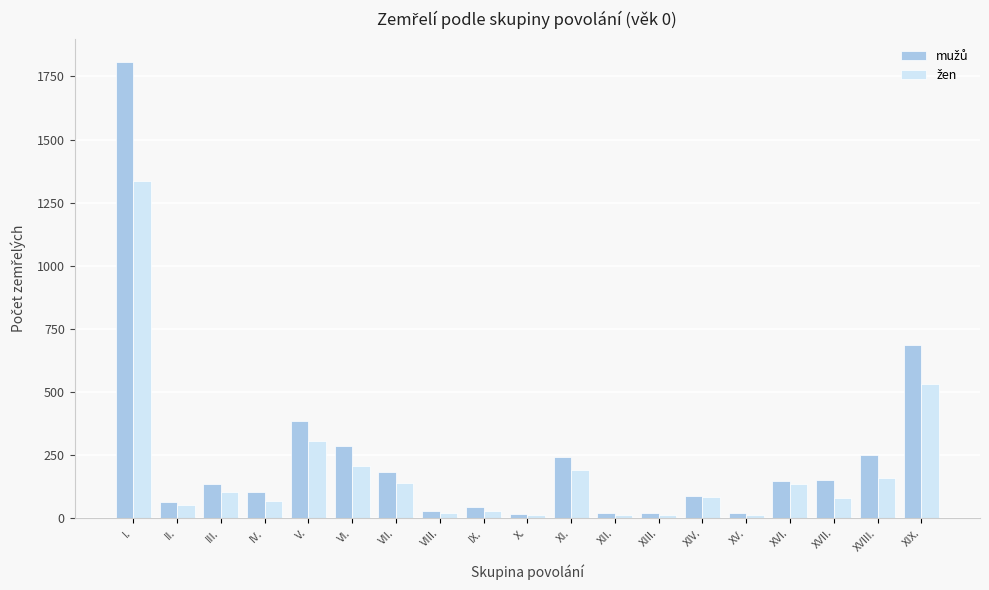

Which label corresponds to the largest value in the chart?

I.